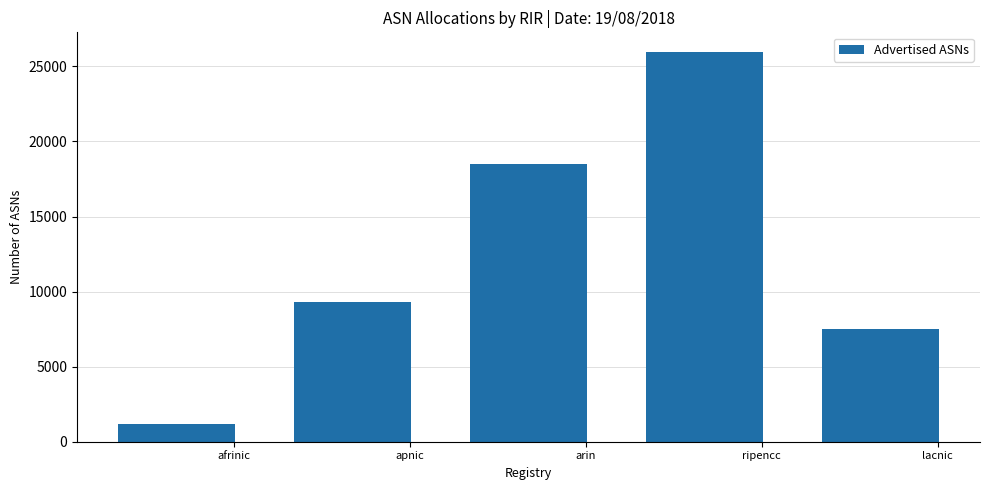

What is the average value?

12510